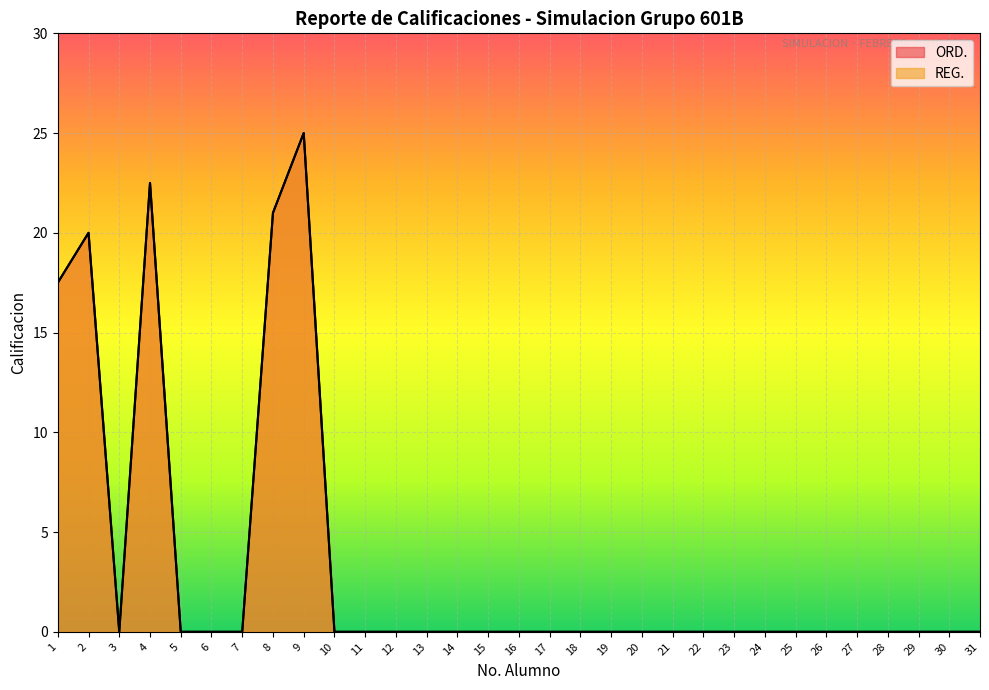

At which category does ORD. reach its first local valley?

3